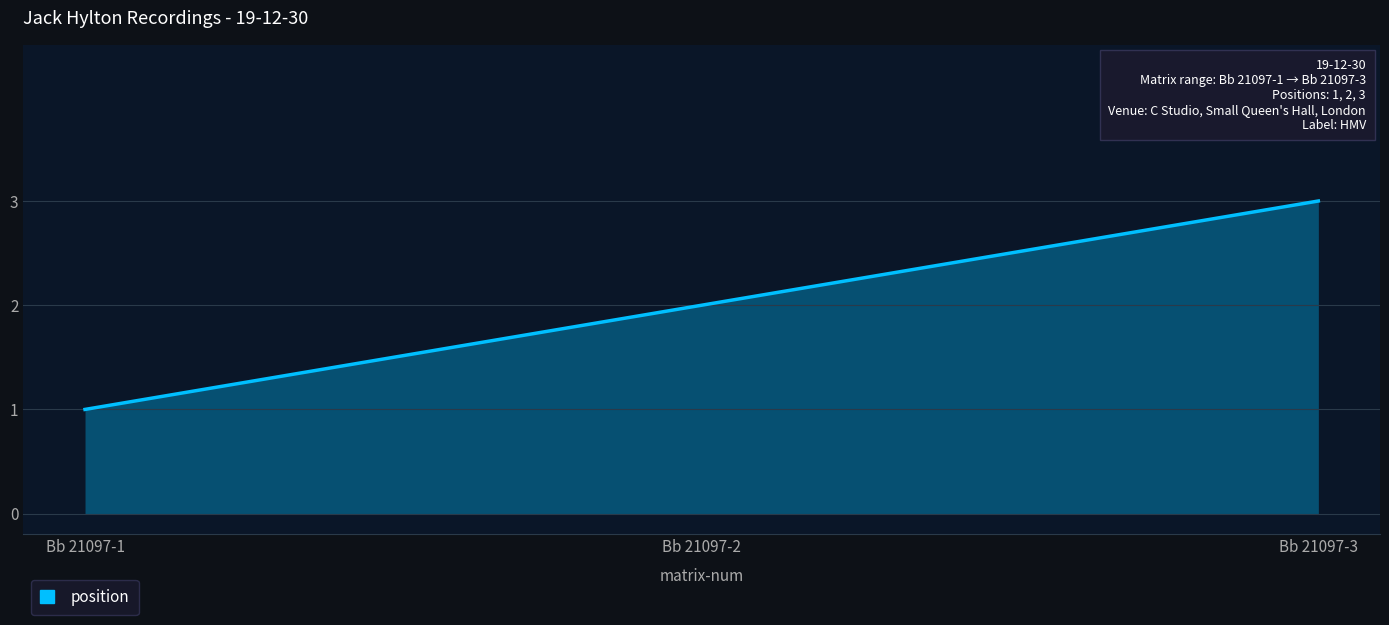

Reading left to right, transcribe all the data shown in this chart.

1	2	3